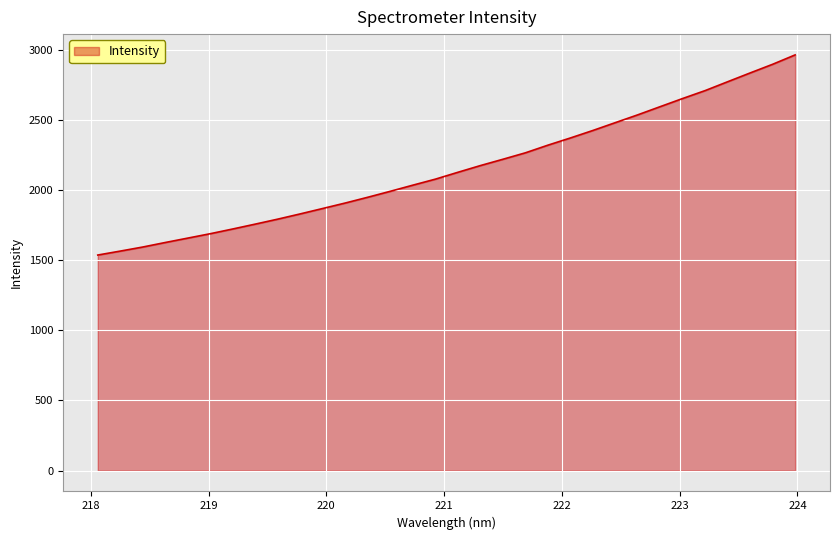

What is the average value?

2153.4